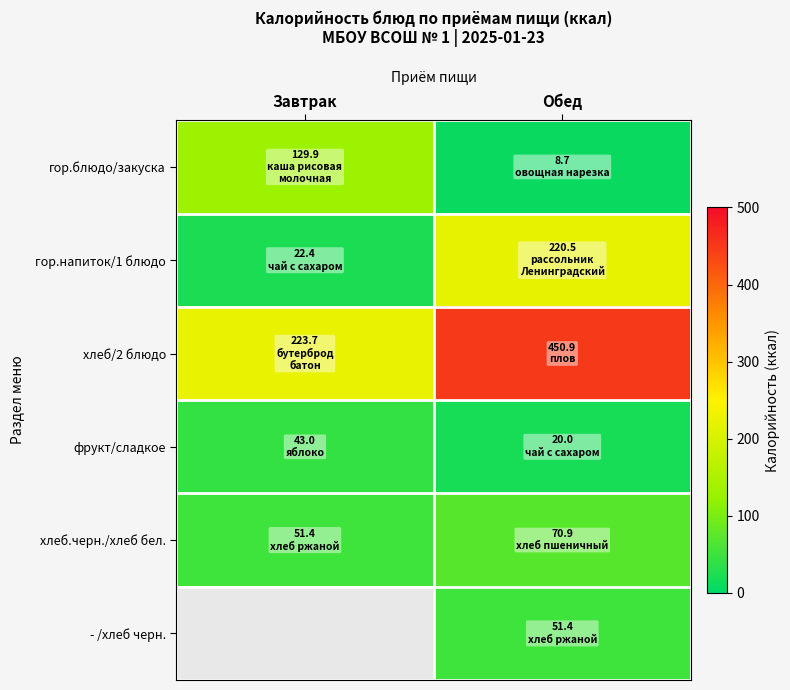

How many categories are shown in the chart?

2